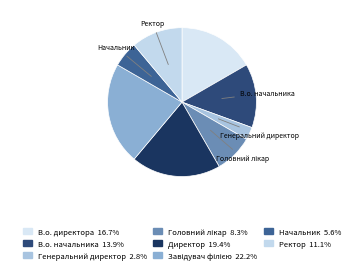

How many segments does this pie chart have?

8